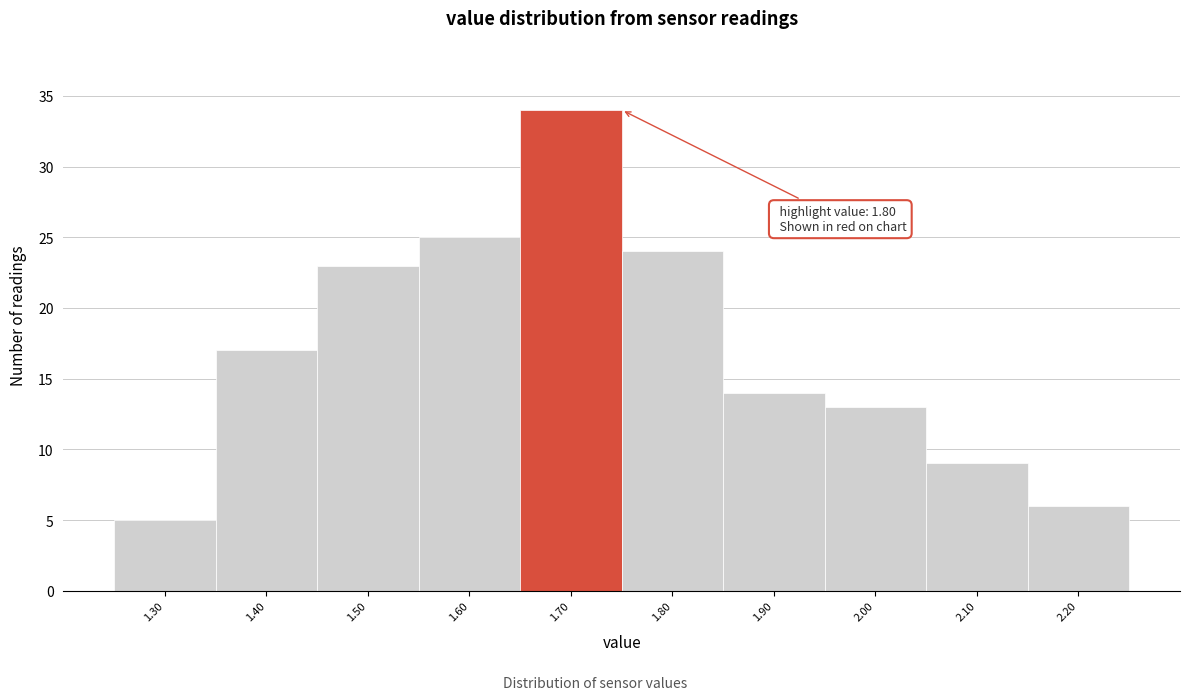

Reading left to right, list all the values displayed in this chart.

1.30=5	1.40=17	1.50=23	1.60=25	1.70=34	1.80=24	1.90=14	2.00=13	2.10=9	2.20=6